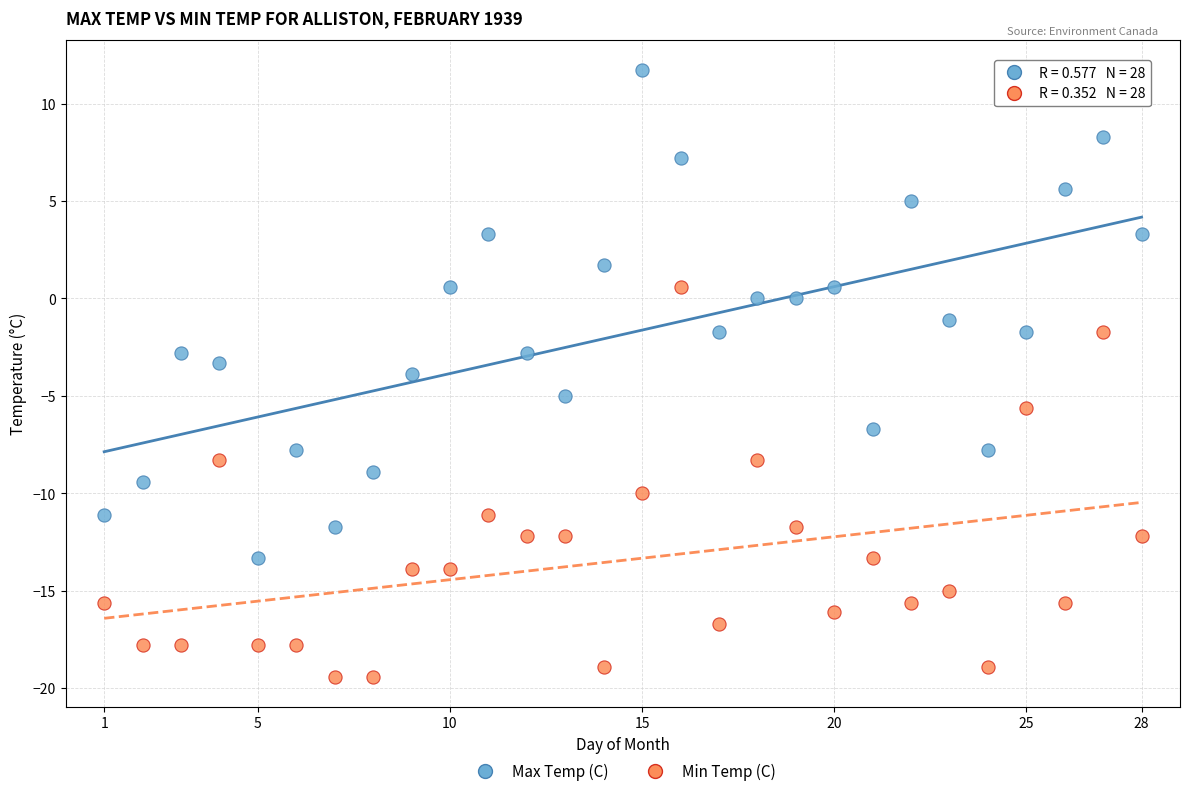

Which series reaches the maximum Y coordinate?

Max Temp (C)